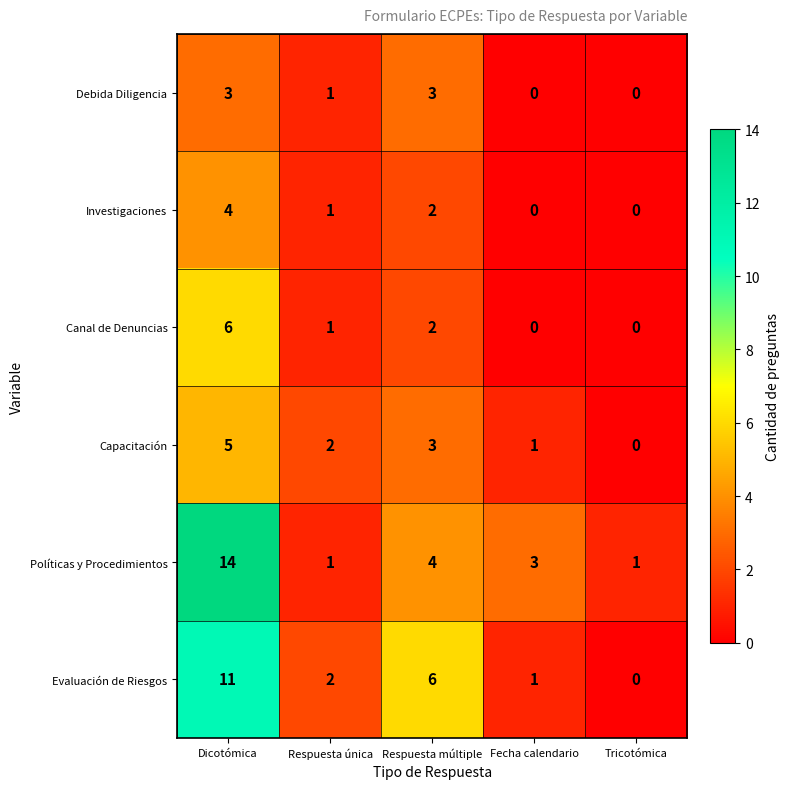

True or false: Debida Diligencia has a value of 3 at Dicotómica.

True